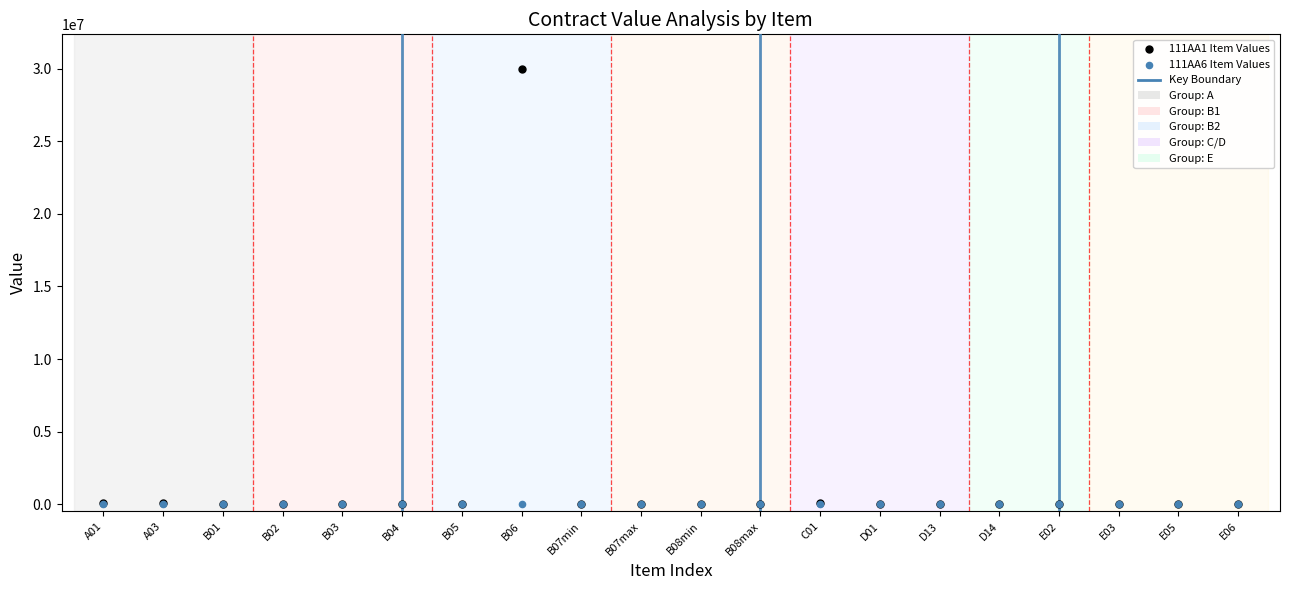

Which series reaches the minimum Y coordinate?

111AA6 Item Values